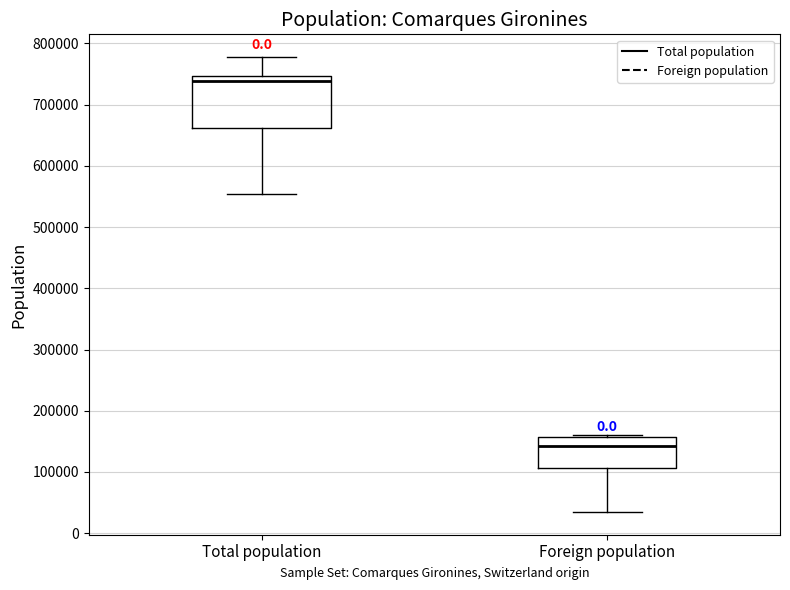

Which box has the lowest median line?

Foreign population